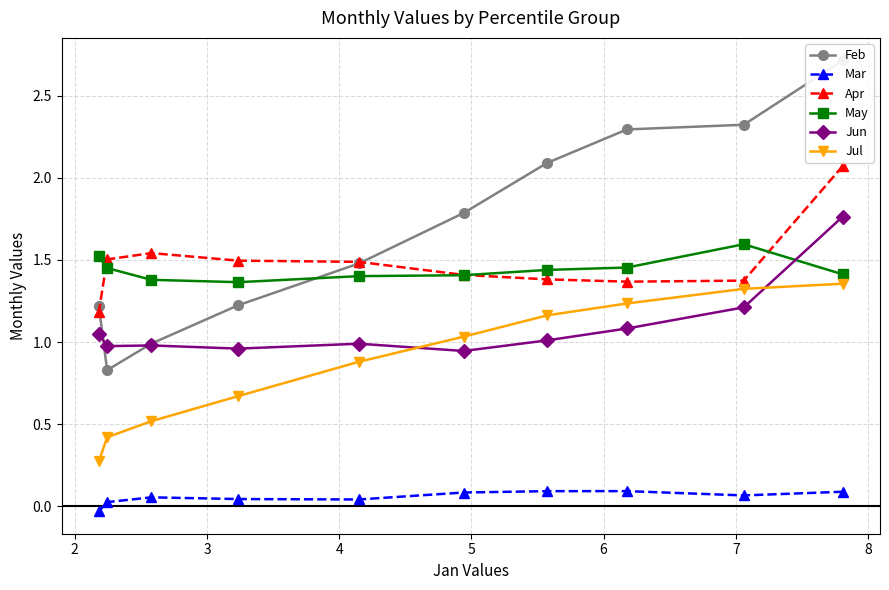

True or false: Mar and Jul intersect in this chart.

False